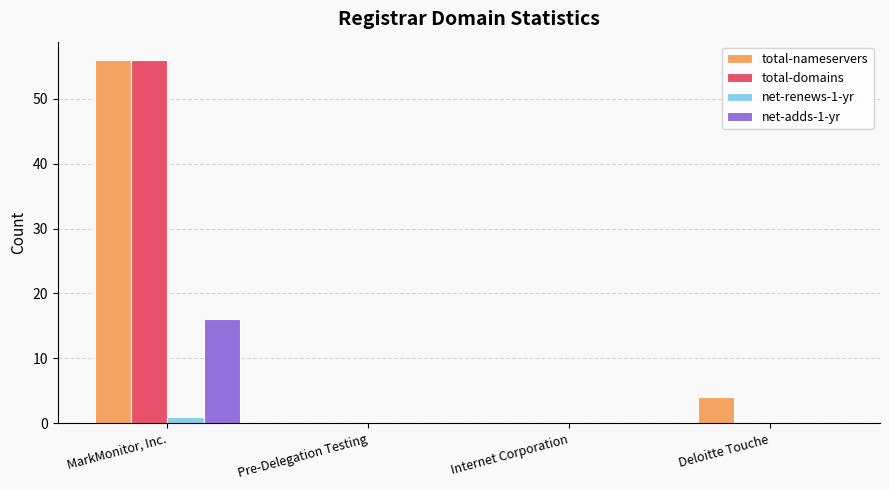

Reading left to right, transcribe all the data shown in this chart.

total-nameservers: MarkMonitor, Inc.=56	Pre-Delegation Testing=0	Internet Corporation=0	Deloitte Touche=4
total-domains: MarkMonitor, Inc.=56	Pre-Delegation Testing=0	Internet Corporation=0	Deloitte Touche=0
net-renews-1-yr: MarkMonitor, Inc.=1	Pre-Delegation Testing=0	Internet Corporation=0	Deloitte Touche=0
net-adds-1-yr: MarkMonitor, Inc.=16	Pre-Delegation Testing=0	Internet Corporation=0	Deloitte Touche=0